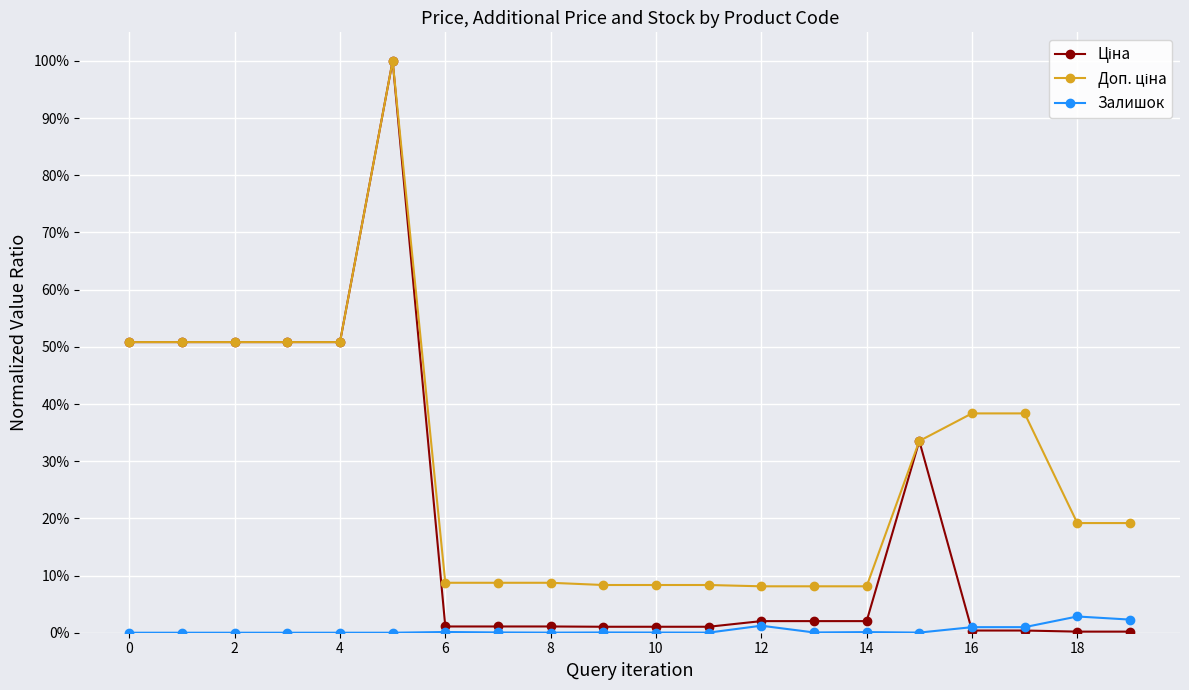

Does the chart have visible grid lines?

Yes